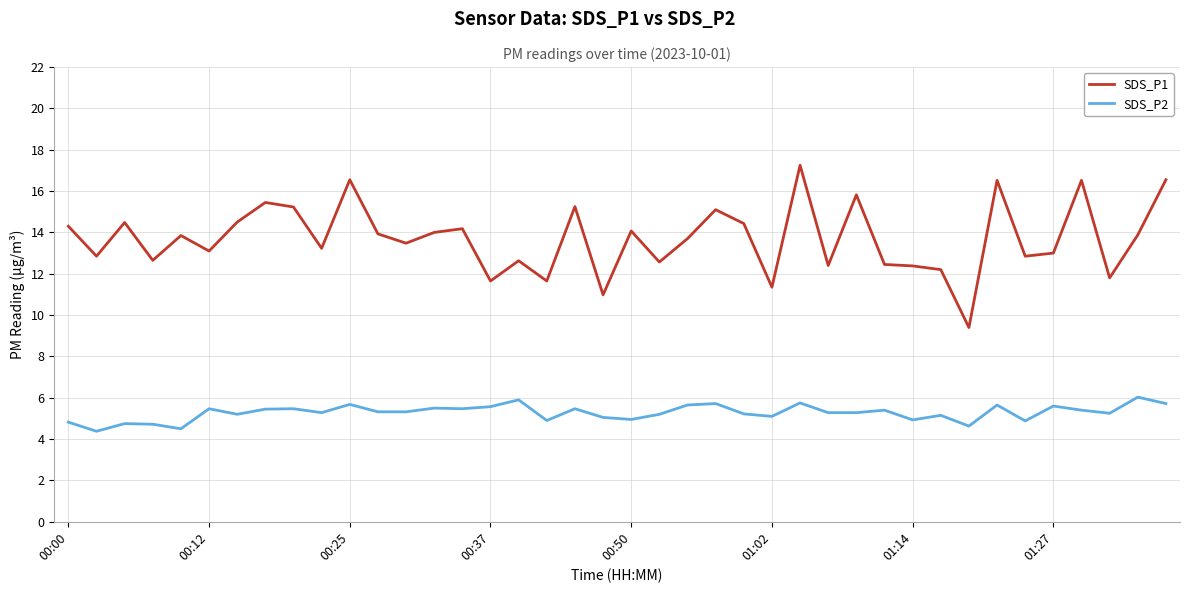

True or false: SDS_P2 and SDS_P1 intersect in this chart.

False